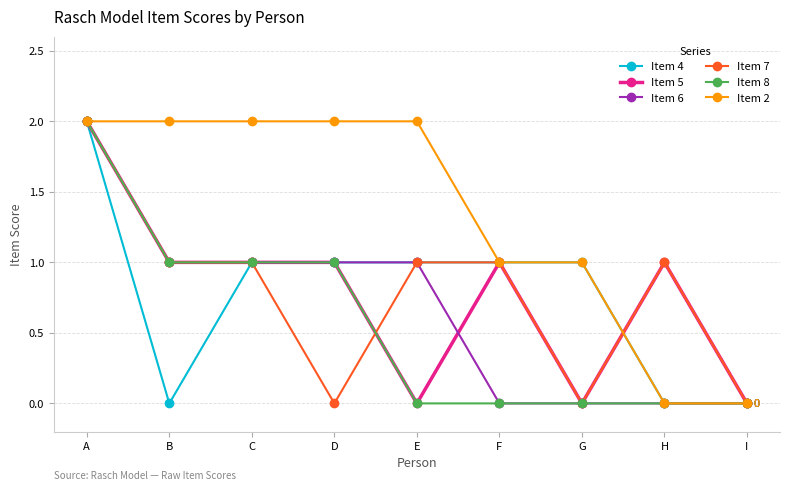

Does the chart display data point markers on the line(s)?

Yes